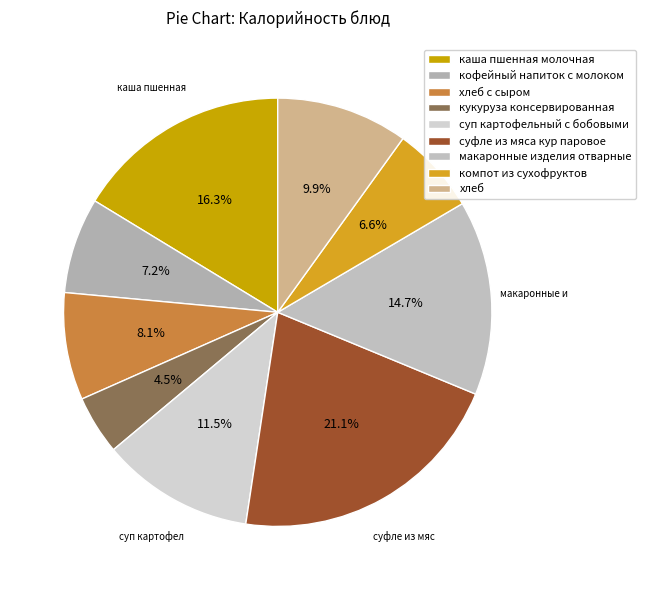

What percentage is the макаронные изделия отварные slice, to the nearest percent?

15%